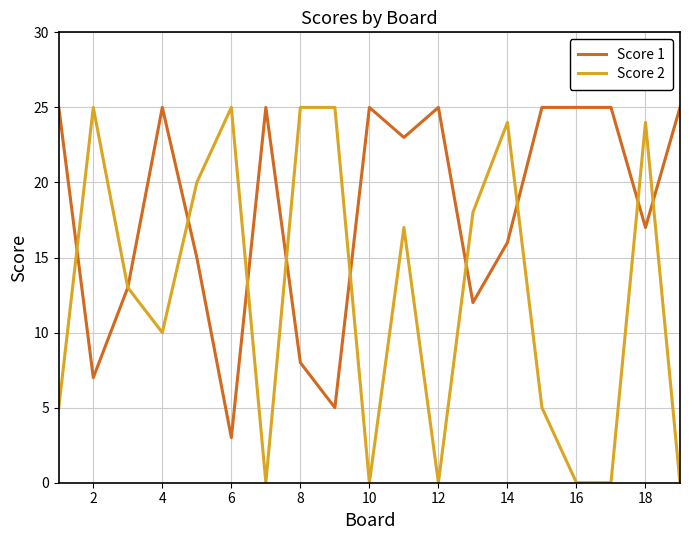

Which series has the widest spread of values?

Score 2